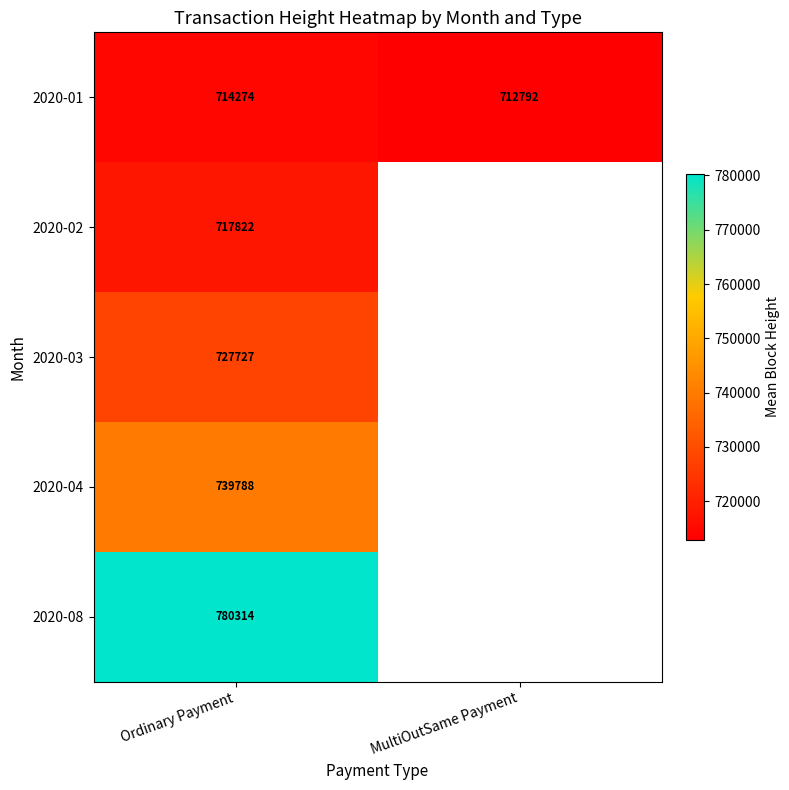

At which label does 2020-01 reach its minimum?

MultiOutSame Payment